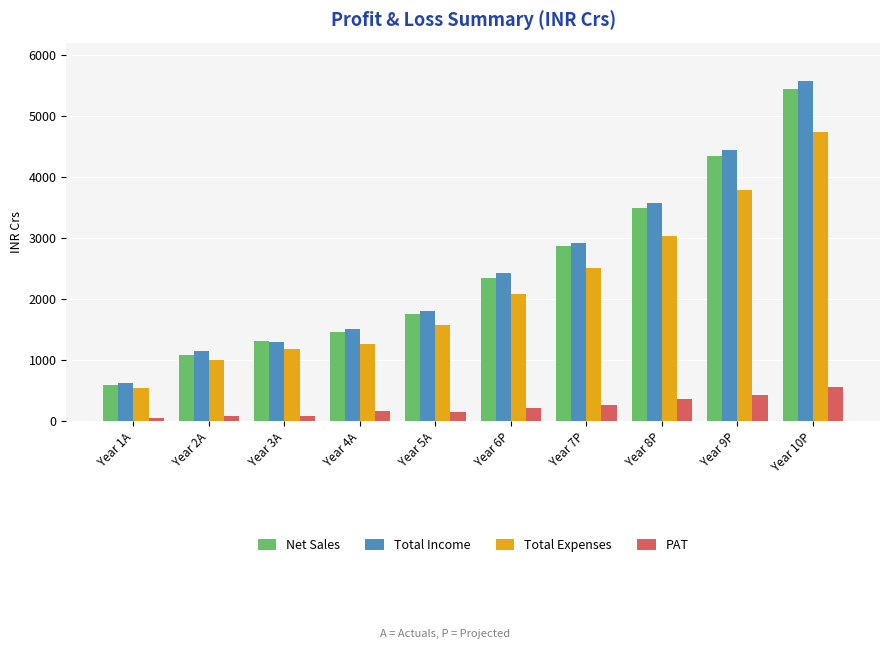

At which label does Net Sales reach its peak?

Year 10P